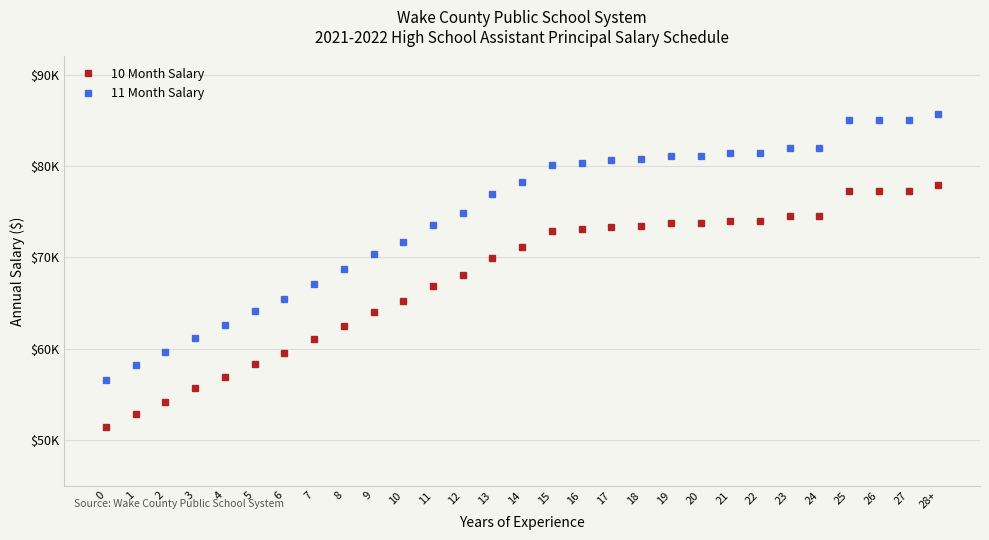

What is the average value of the 10 Month Salary series?

67739.3